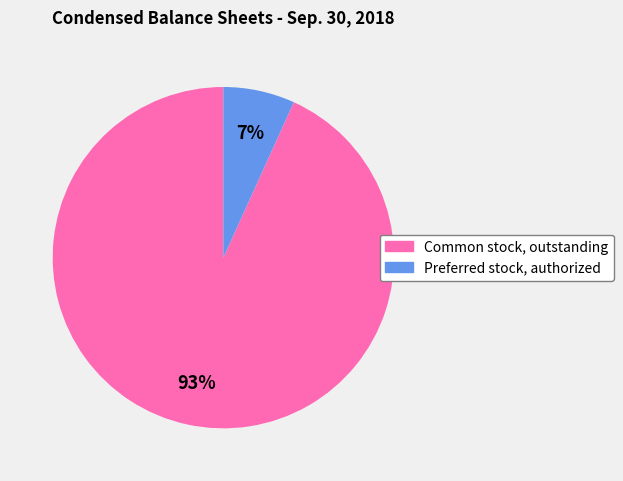

Is there a majority slice in this chart?

Yes